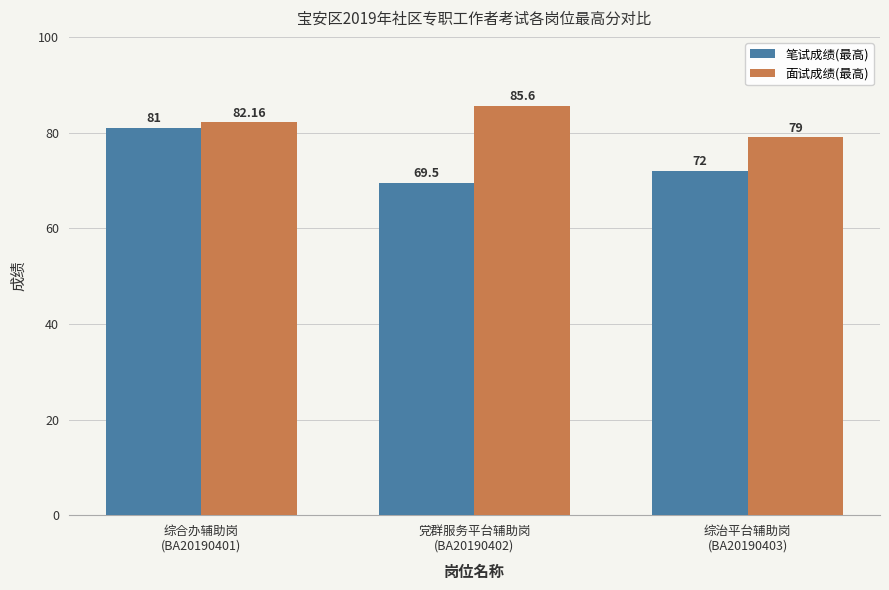

At which label does 笔试成绩(最高) first exceed 72?

综合办辅助岗
(BA20190401)